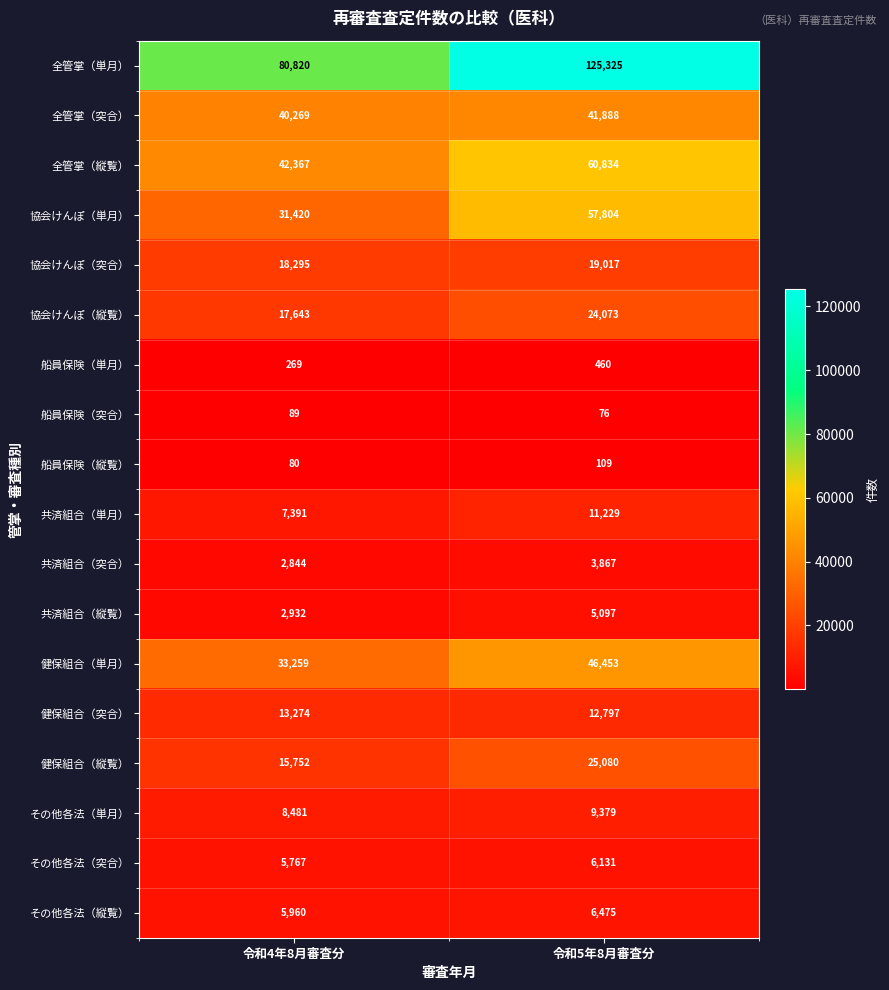

What value does the 共済組合（縦覧） series have at 令和5年8月審査分, to the nearest 100?

5100